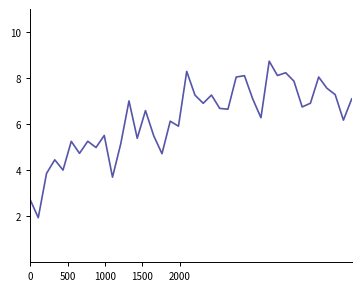

What is the greatest value displayed?

8.7